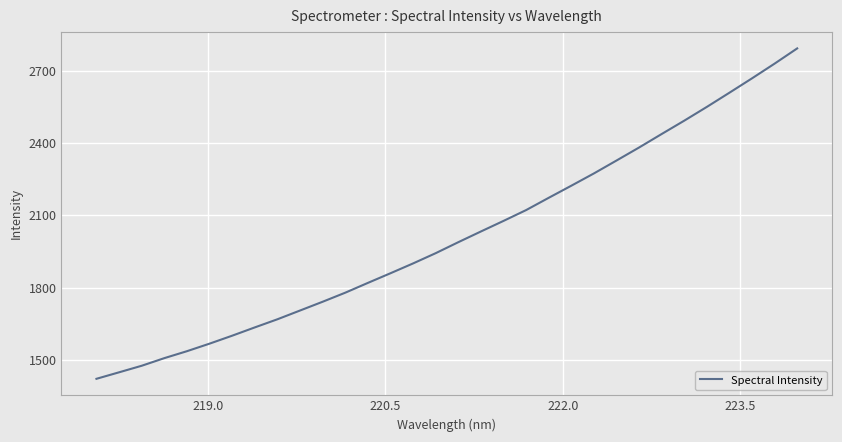

Reading right to left, what are all the values shown in this chart?

2792.7	2729.6	2668.5	2608.9	2550.0	2492.8	2437.4	2381.4	2327.3	2273.7	2222.8	2172.6	2121.6	2076.6	2032.7	1988.3	1942.7	1900.2	1859.4	1819.3	1778.6	1741.0	1704.6	1668.2	1634.5	1600.1	1567.0	1535.7	1506.8	1475.2	1448.0	1421.1